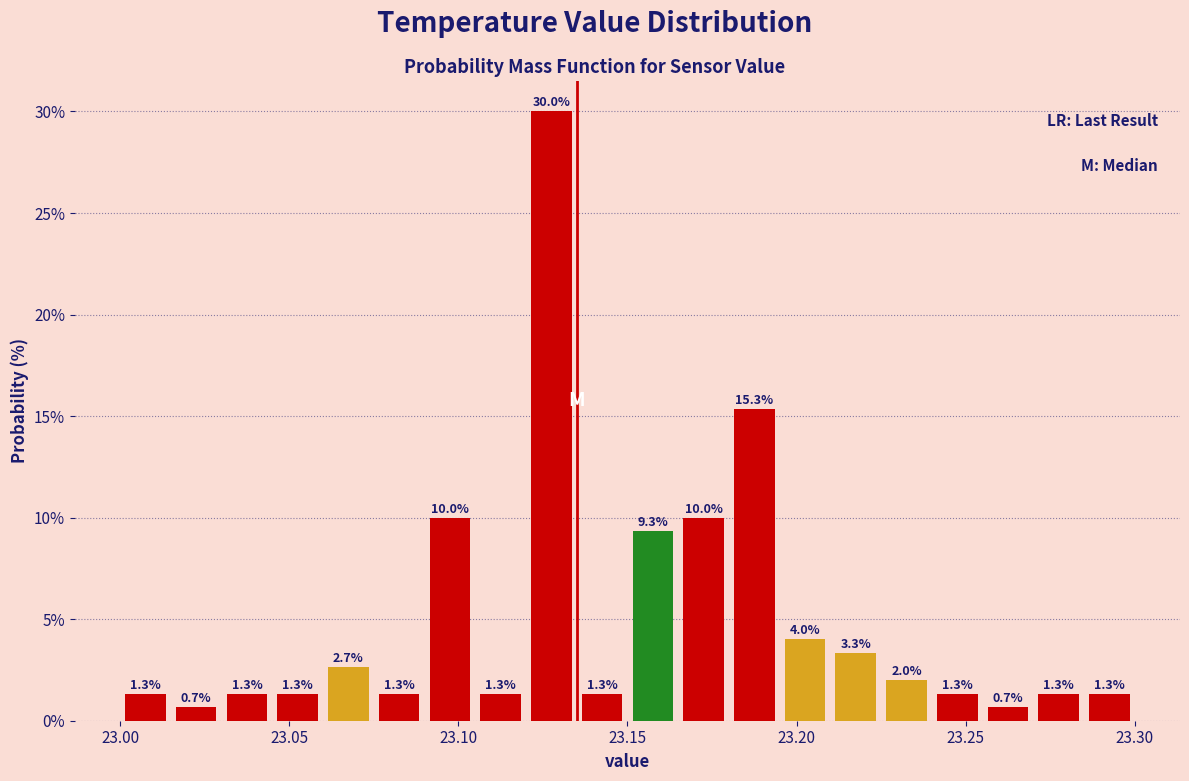

Read against the x-axis, roughly where is the centre of the tallest bar?

23.130